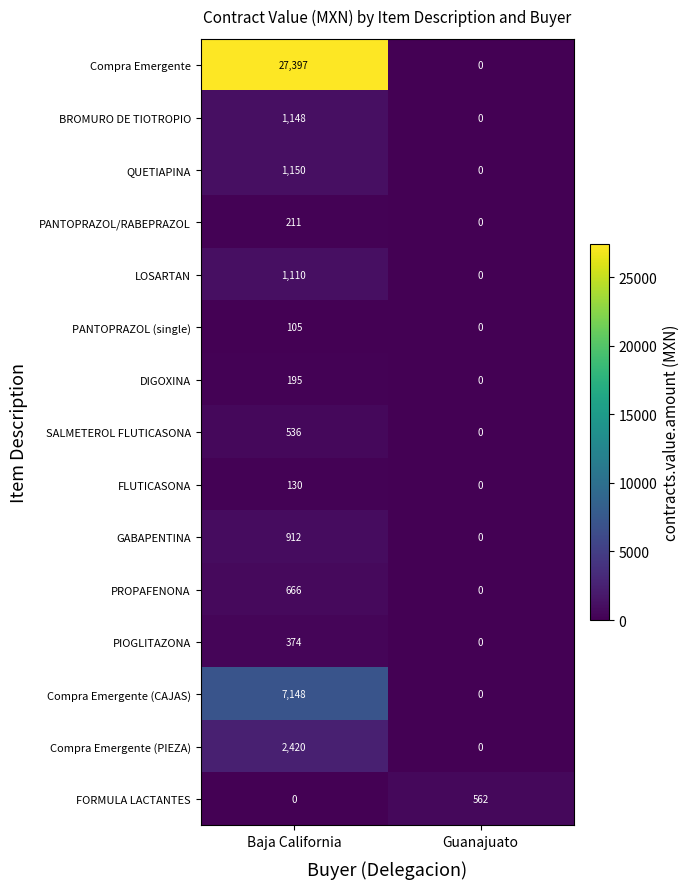

What is the difference between the highest and lowest values at Baja California?

27397